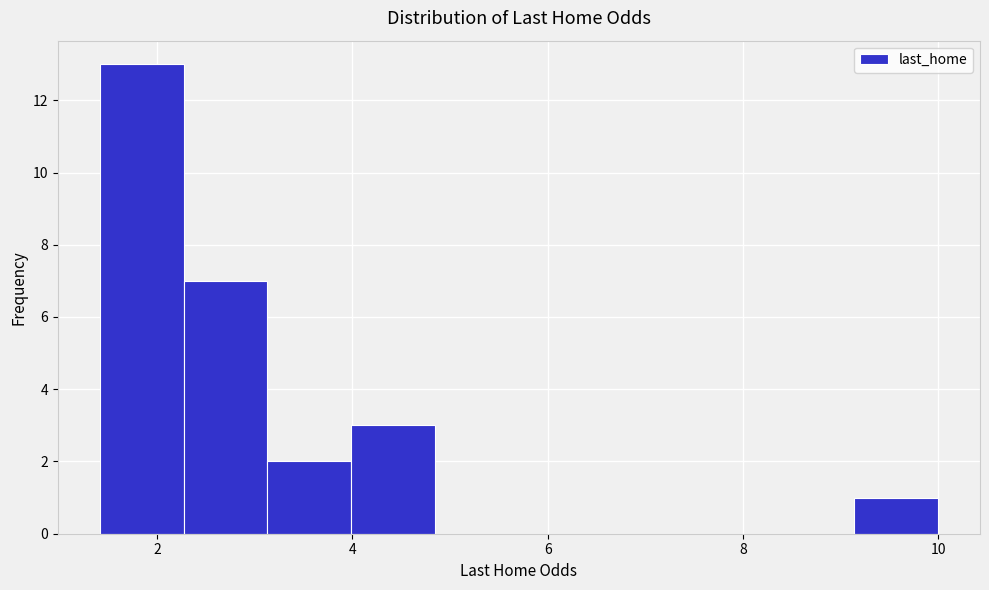

Reading left to right, transcribe this chart: for each bar, give the range it covers on the x-axis and its height. Neither the bar edges nor the heights are printed on the chart, so give them approximately, as read against the axes.

1.4 to 2.2: 13
2.2 to 3.2: 7
3.2 to 4.0: 2
4.0 to 4.8: 3
4.8 to 5.8: 0
5.8 to 6.6: 0
6.6 to 7.4: 0
7.4 to 8.2: 0
8.2 to 9.2: 0
9.2 to 10.0: 1